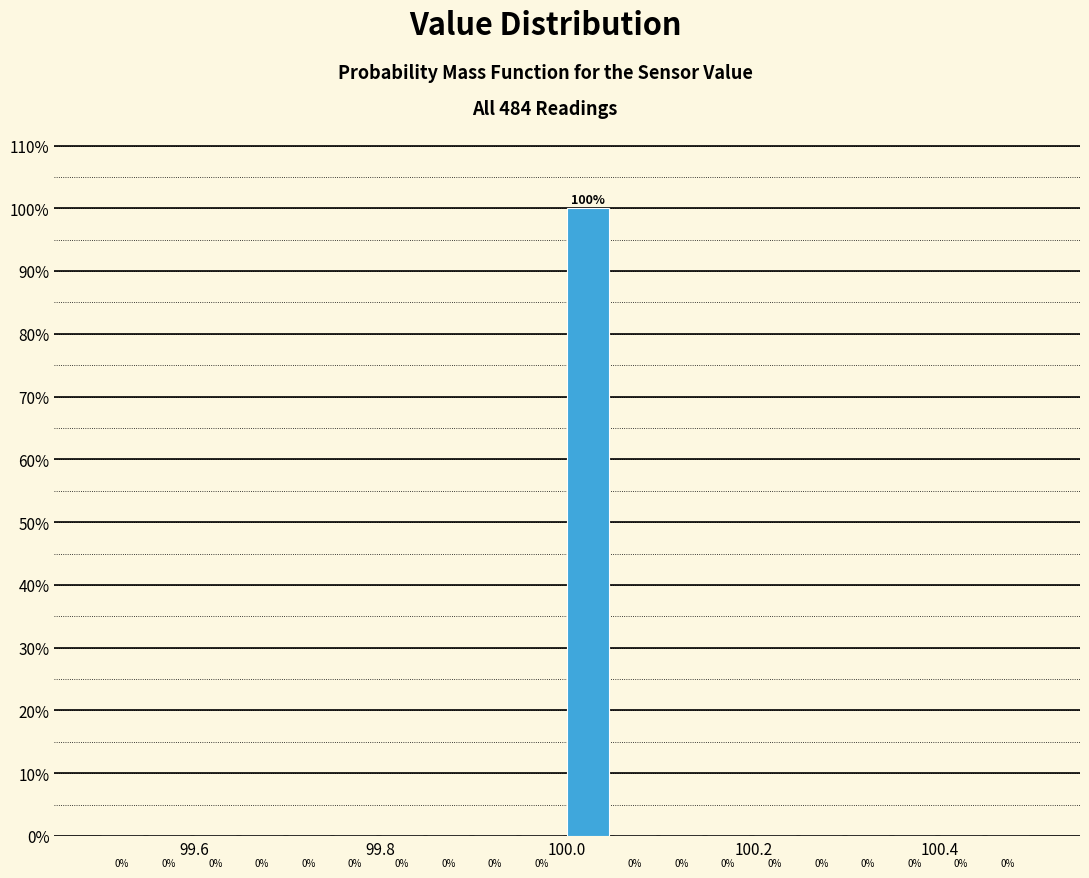

Around what value on the x-axis is the tallest bar? Give the approximate position of its centre, as read against the axis.

100.02